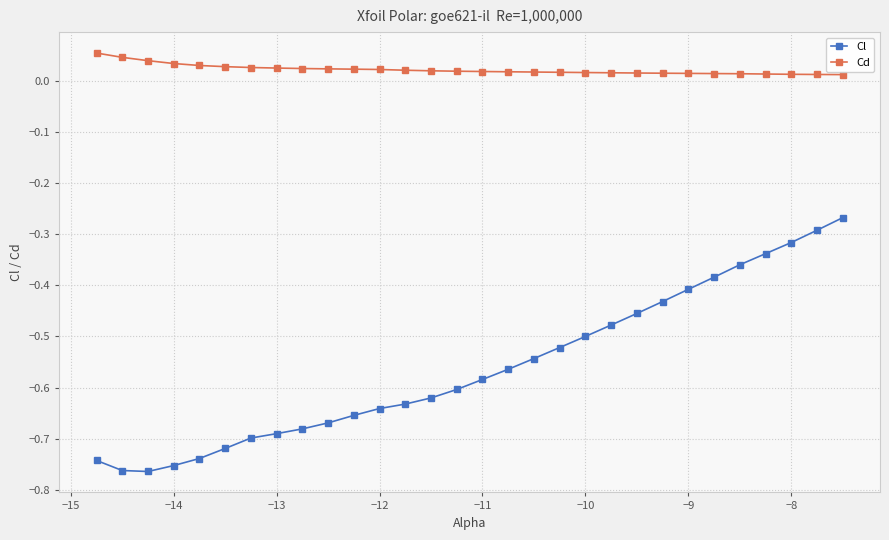

True or false: Cd and Cl intersect in this chart.

False